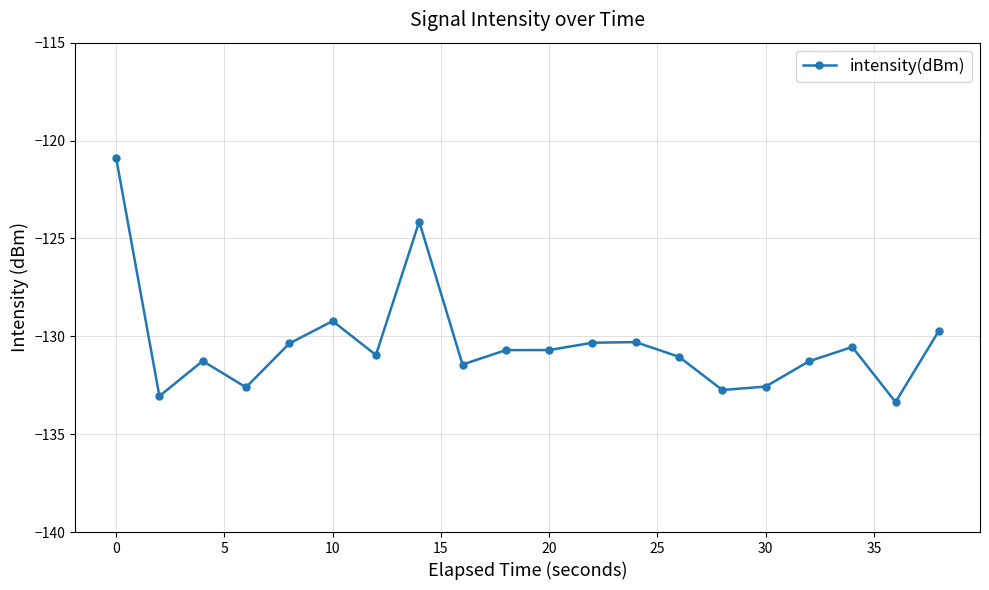

What is the sum of all values?

-2607.2